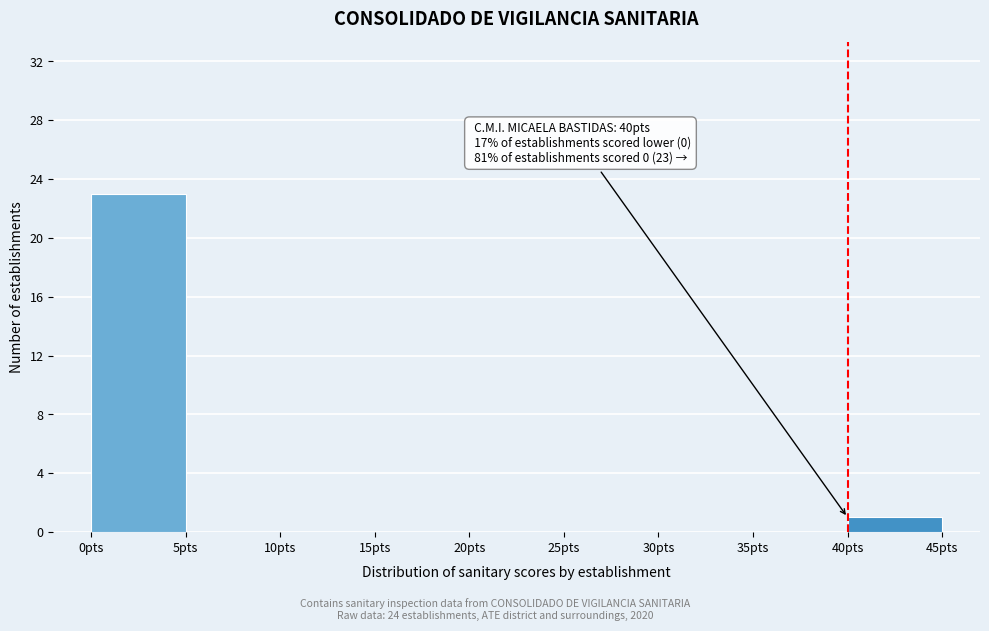

Over which range of the x-axis is the bar tallest?

0 to 5